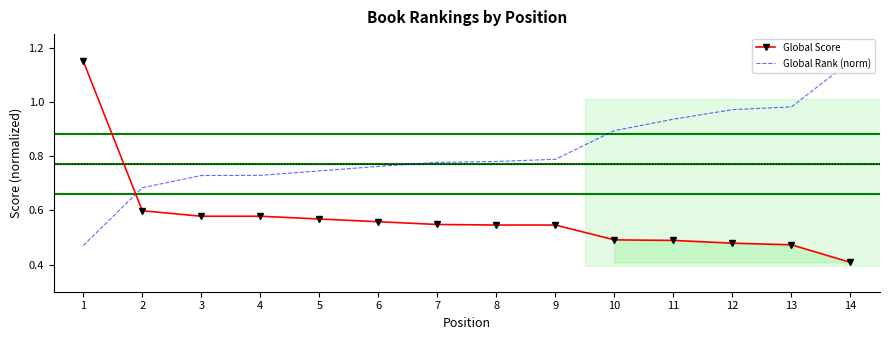

True or false: Global Score has more than 2 interior local peaks.

False